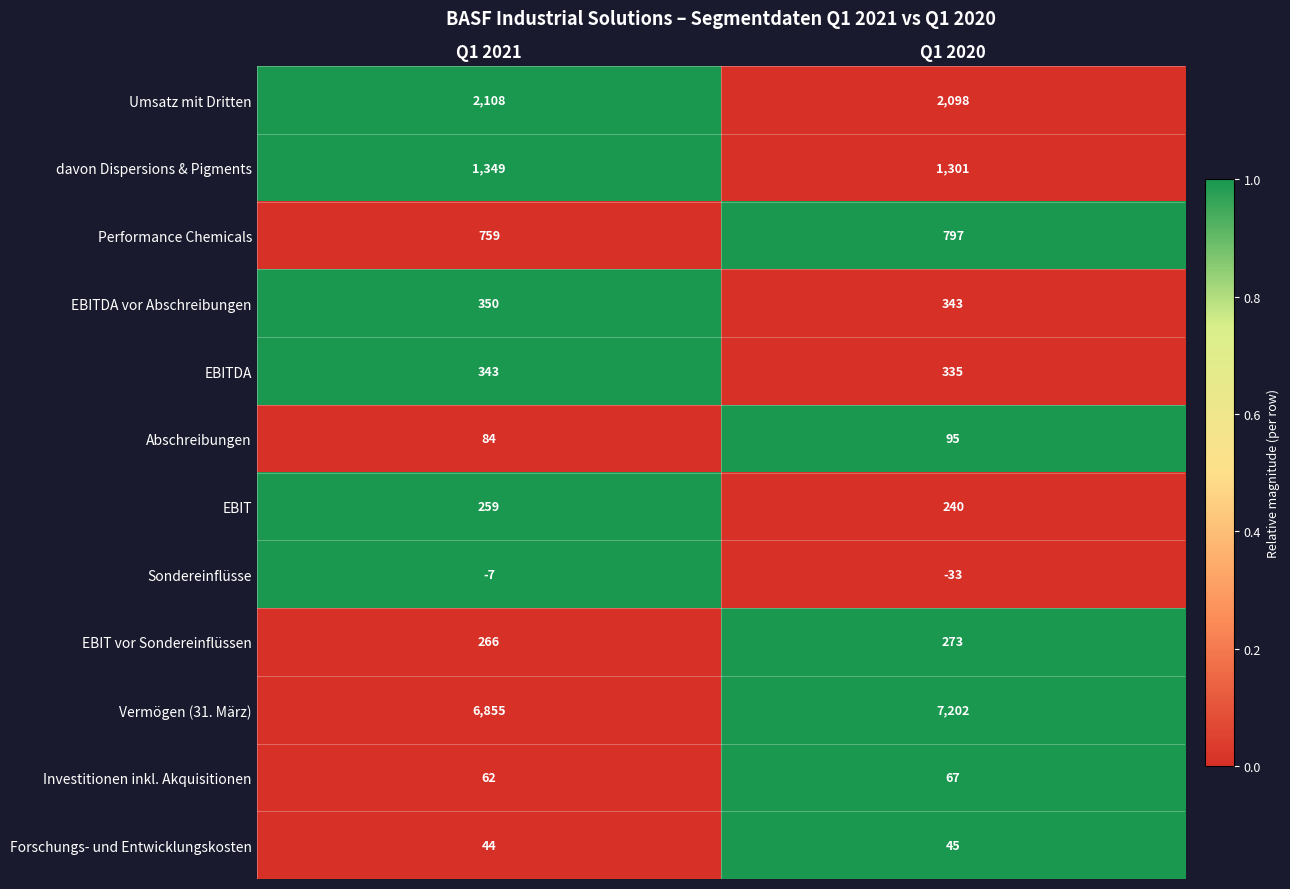

Count the number of data series in this chart.

12